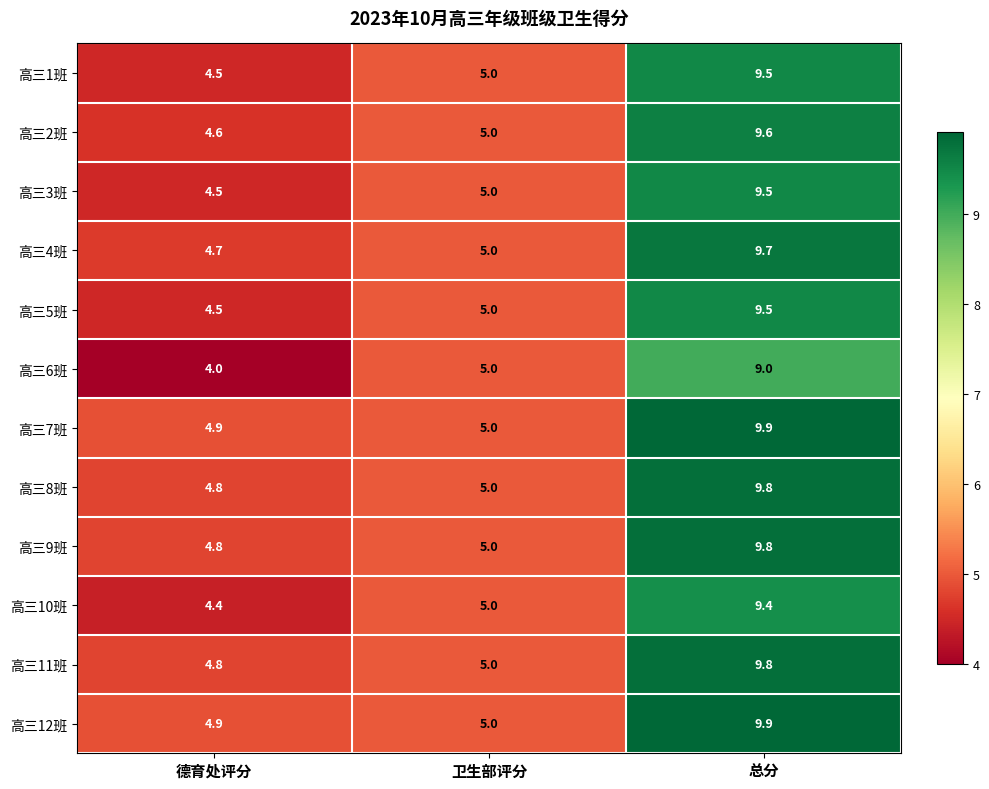

What is the total value across all series at 卫生部评分?

60.0